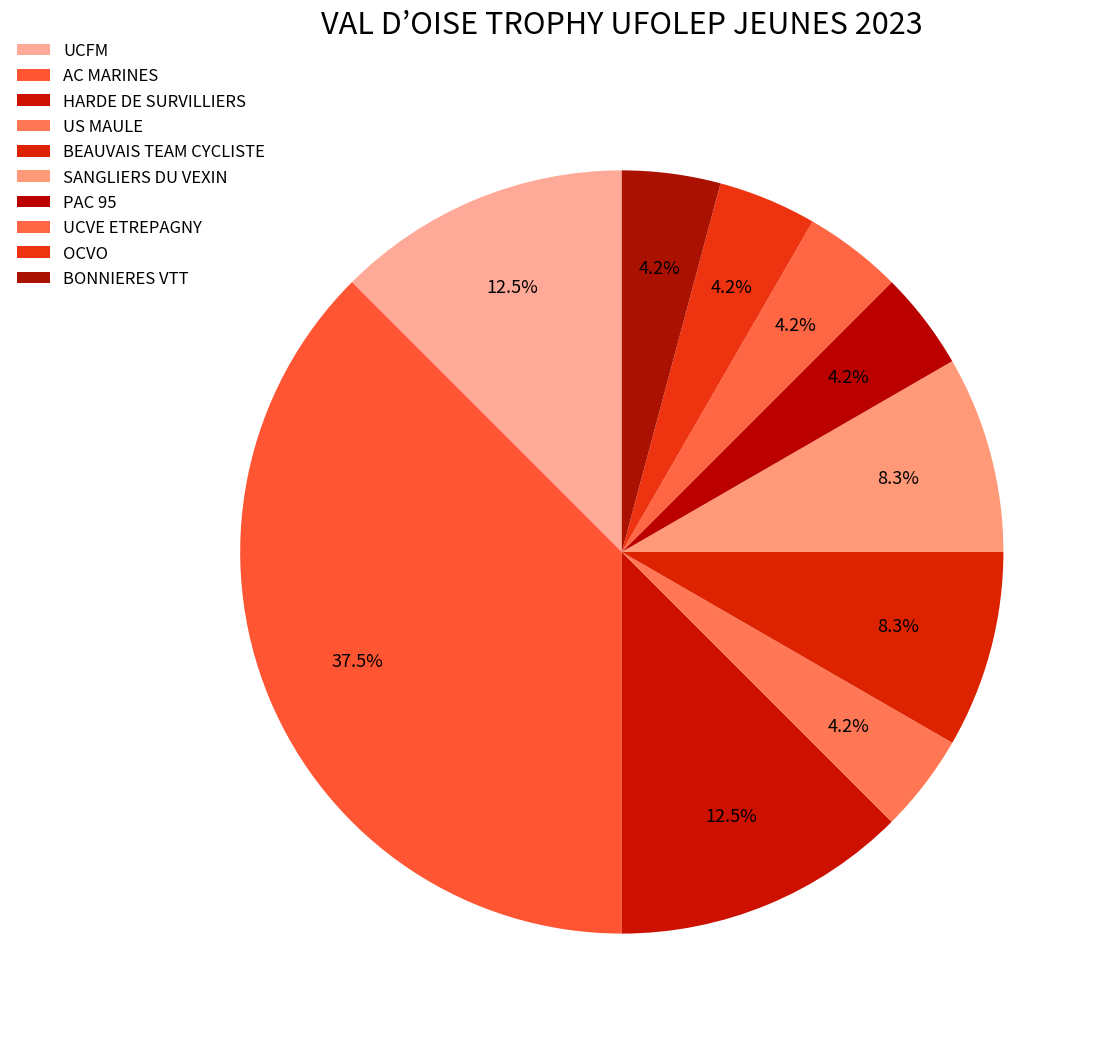

What is the ratio of the value at HARDE DE SURVILLIERS to the value at OCVO?

3.0